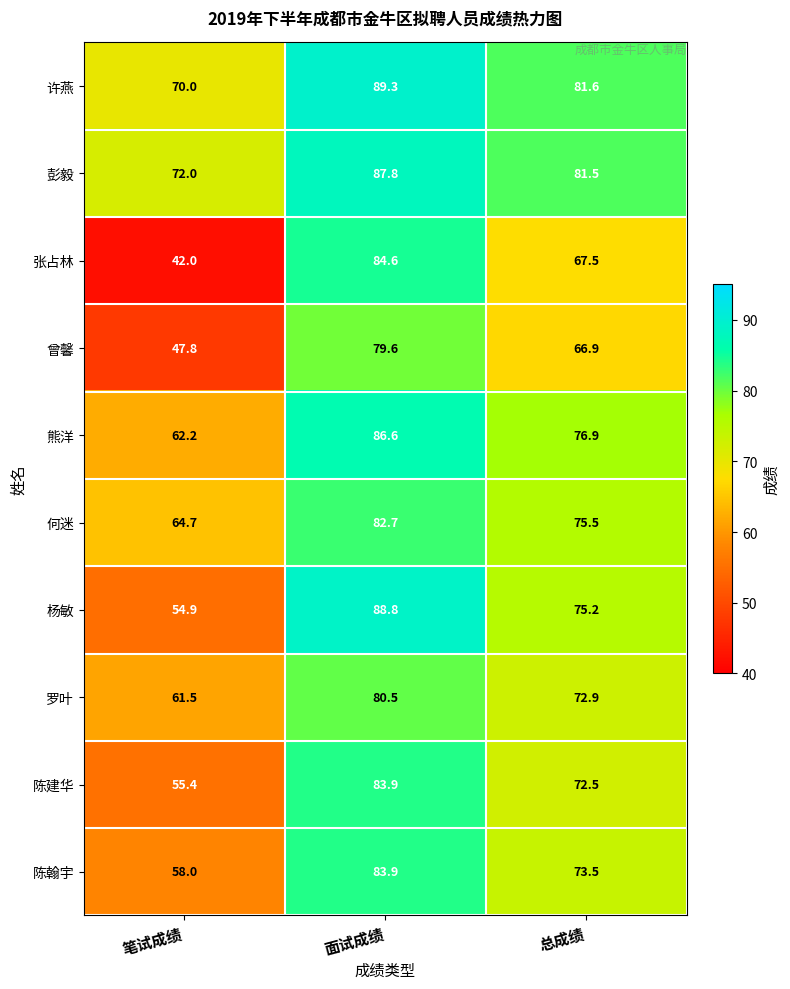

Which series has the largest total across all categories?

彭毅